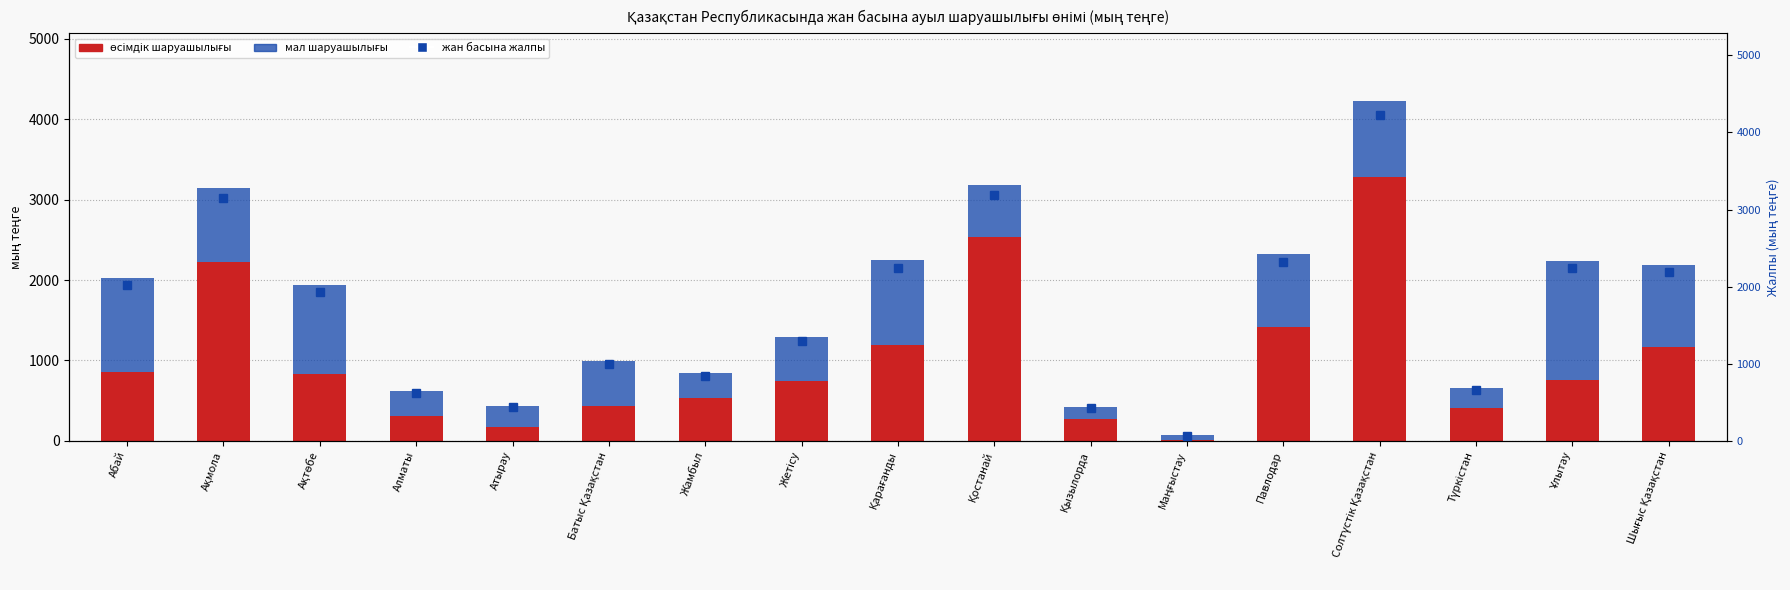

What position from the left is Павлодар?

13